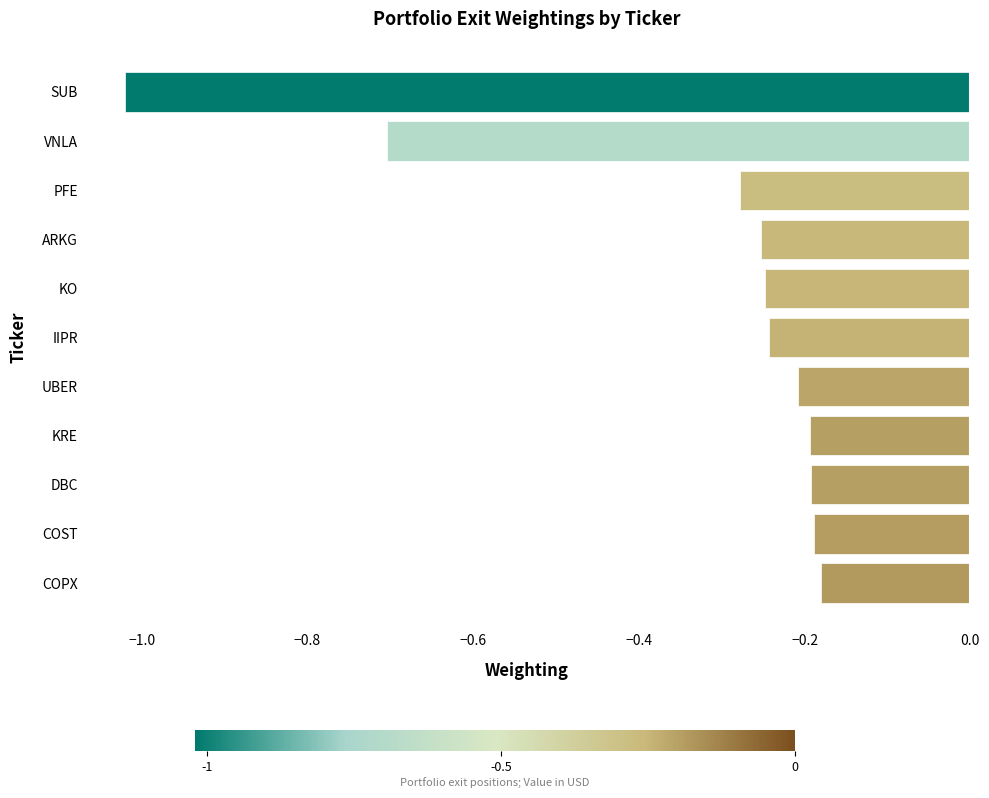

How many series are shown in this chart?

1